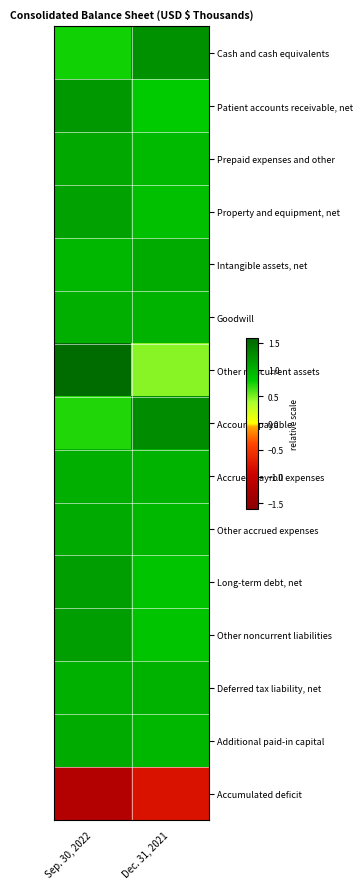

At which category is the sum across all series the highest?

Sep. 30, 2022